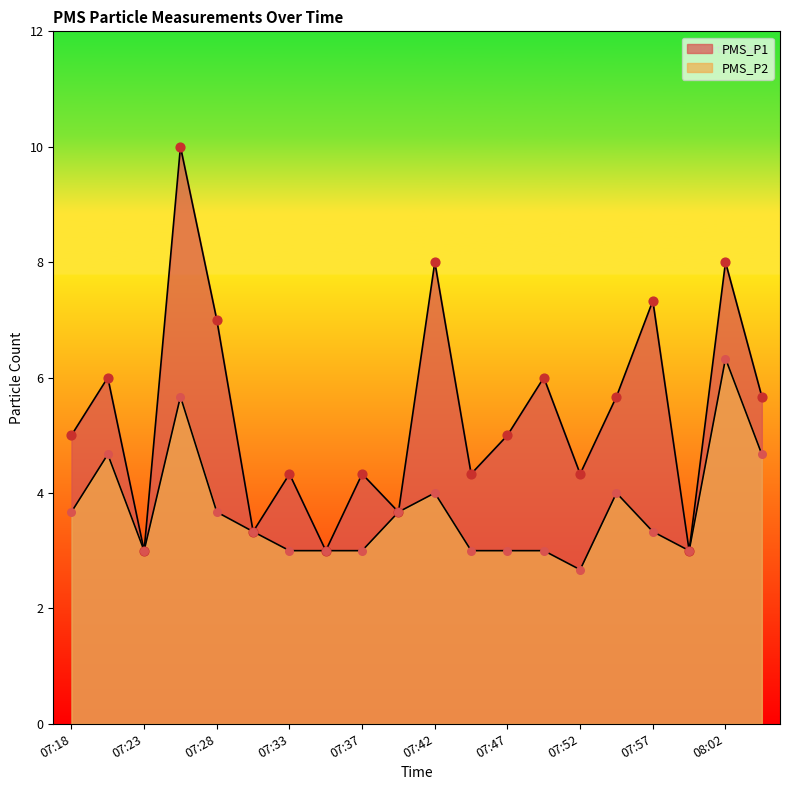

Which series contains the lowest Y value?

PMS_P2